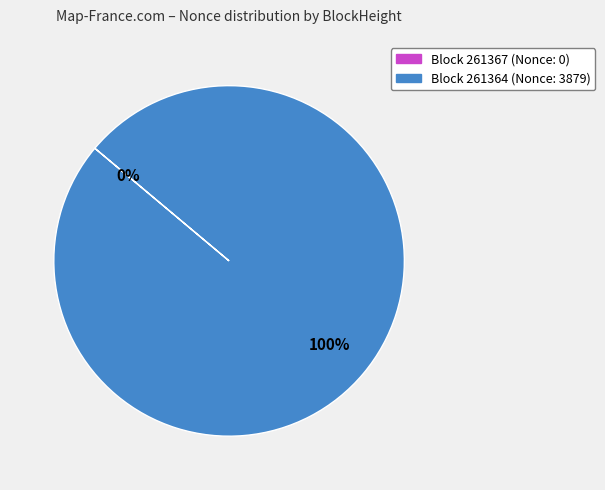

Does any single category account for the majority?

Yes